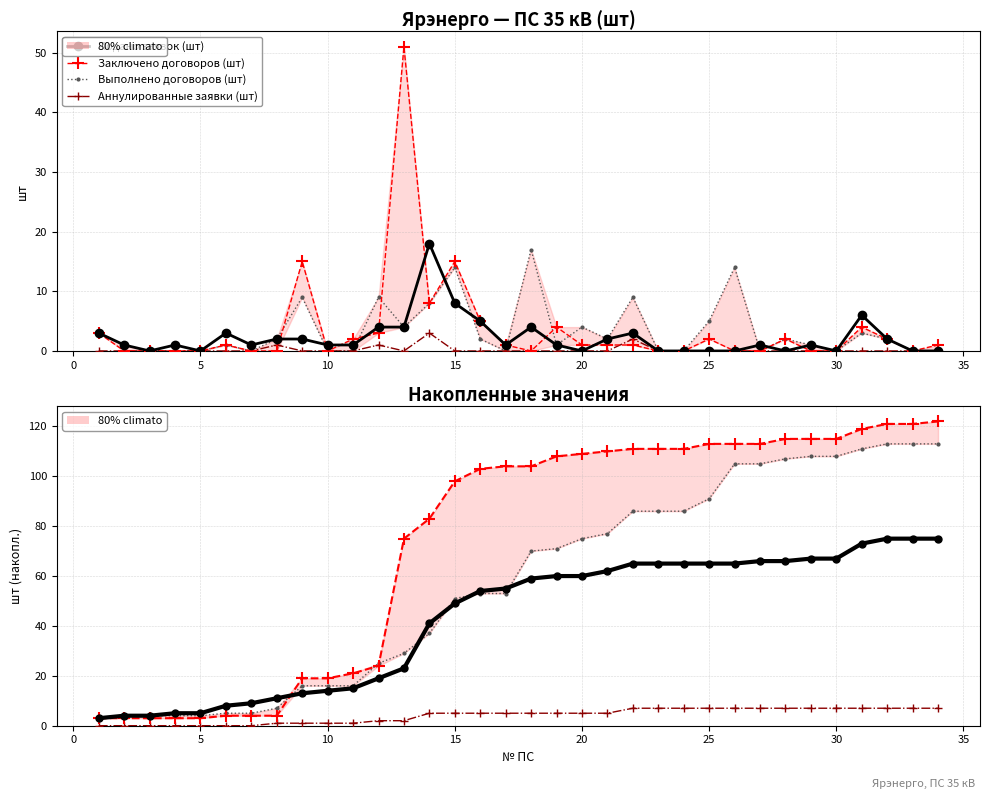

At which category is the sum across all series the highest?

13